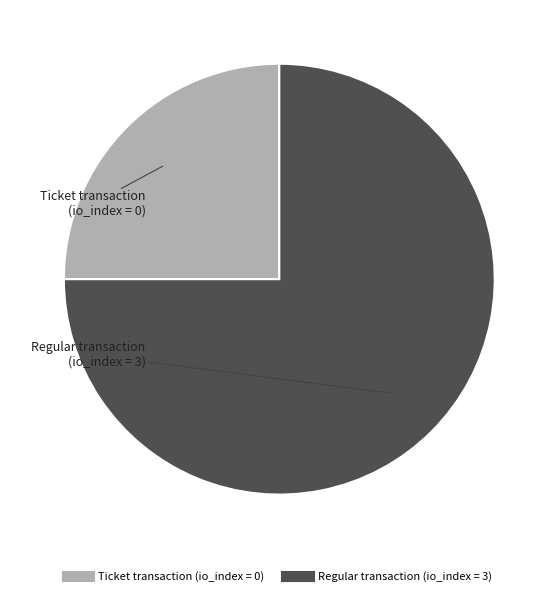

Does any single category account for the majority?

Yes